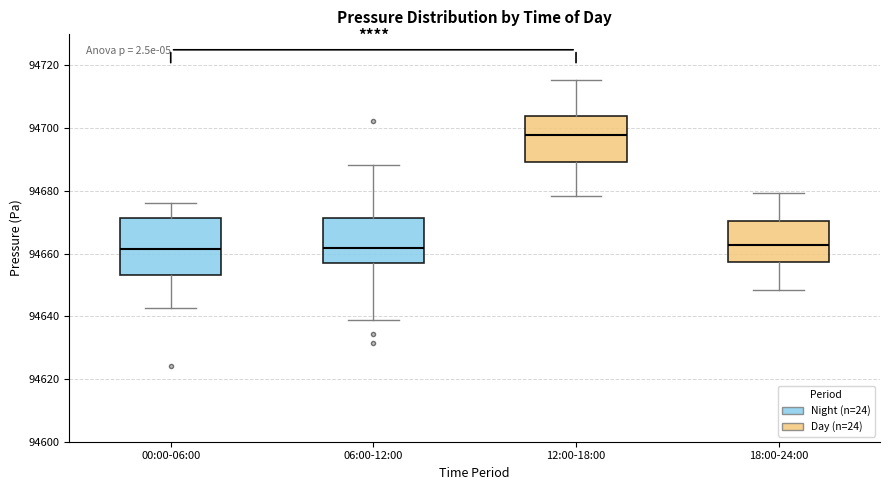

Comparing the boxes themselves (not the whiskers), which one is the tallest?

00:00-06:00